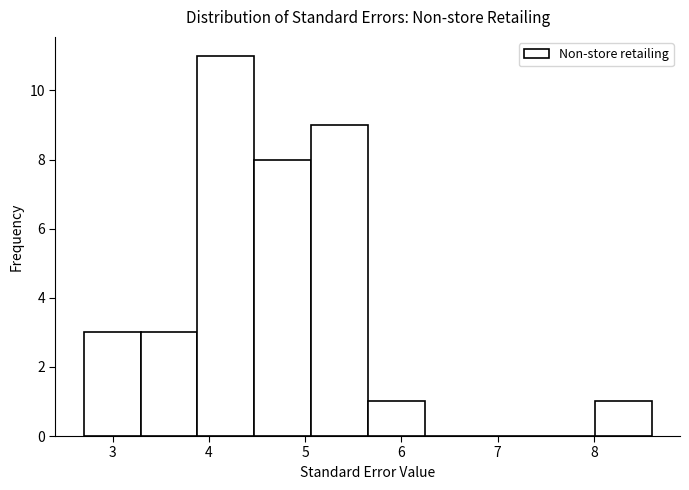

What is the height of the bar covering 3.88 to 4.47 on the x-axis? Neither the bar edges nor the heights are printed on the chart, so give them approximately, as read against the axes.

11